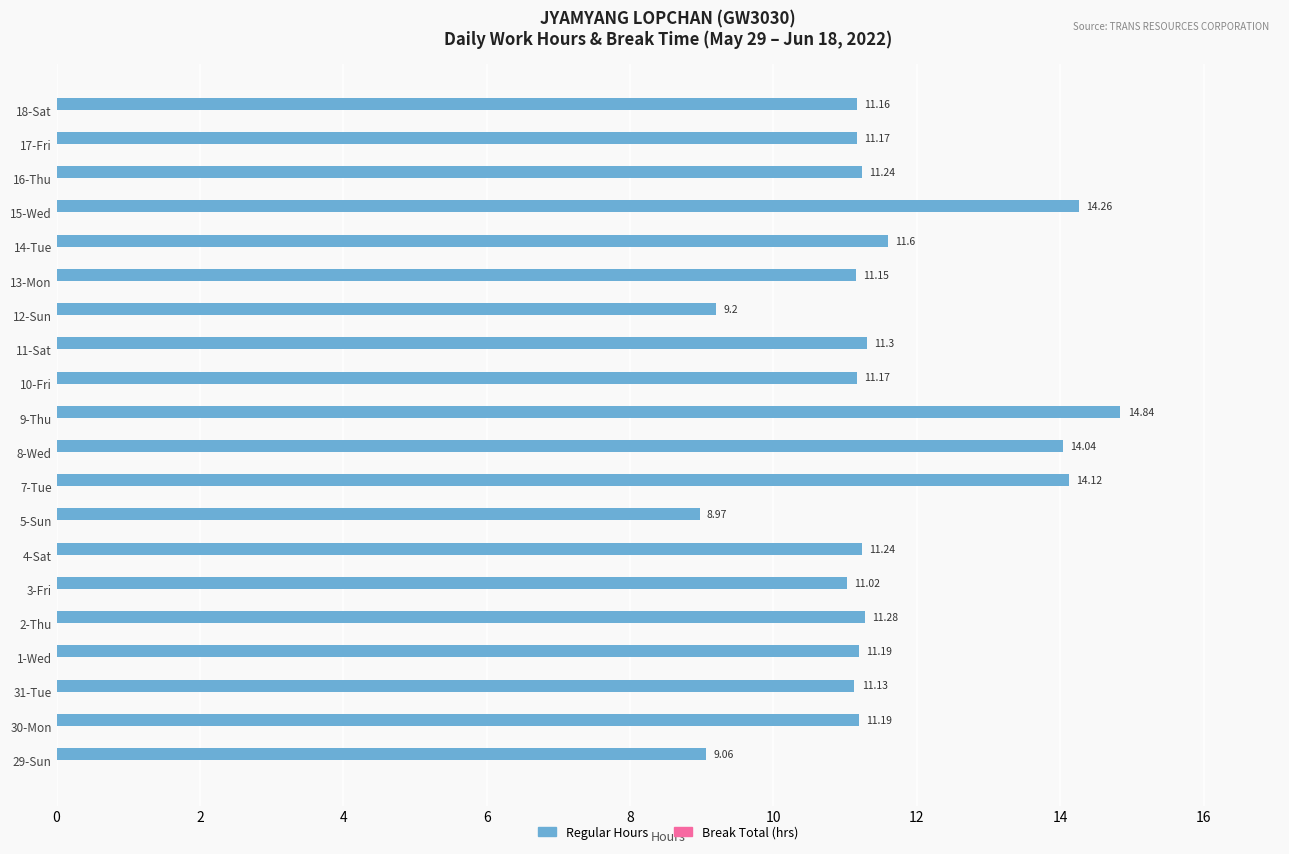

What is the ratio of the value at 30-Mon to the value at 1-Wed?

1.0